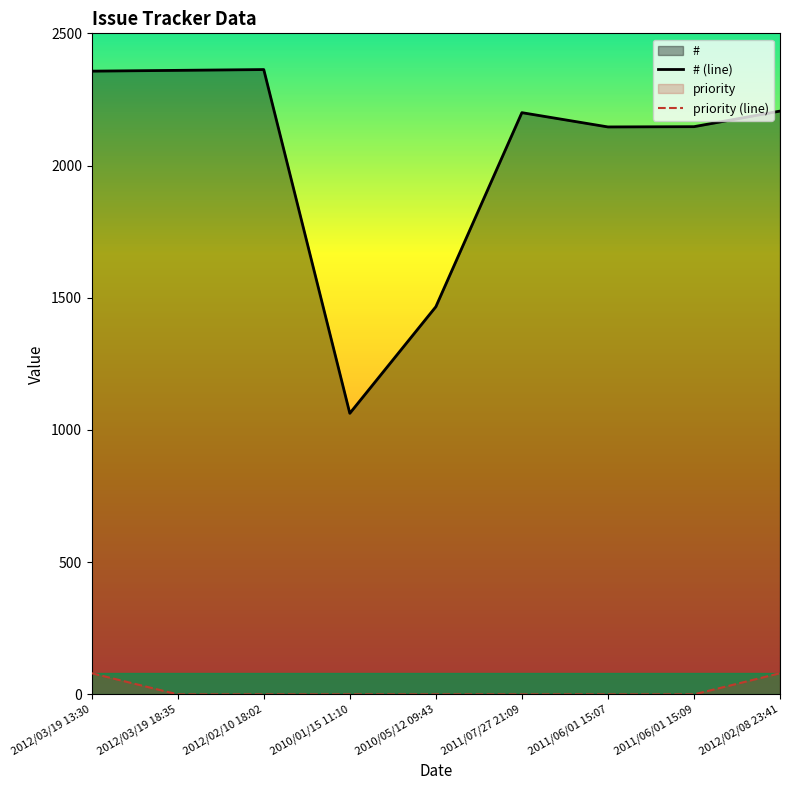

What is the value of the # (line) point at the 7th from the left?

2146